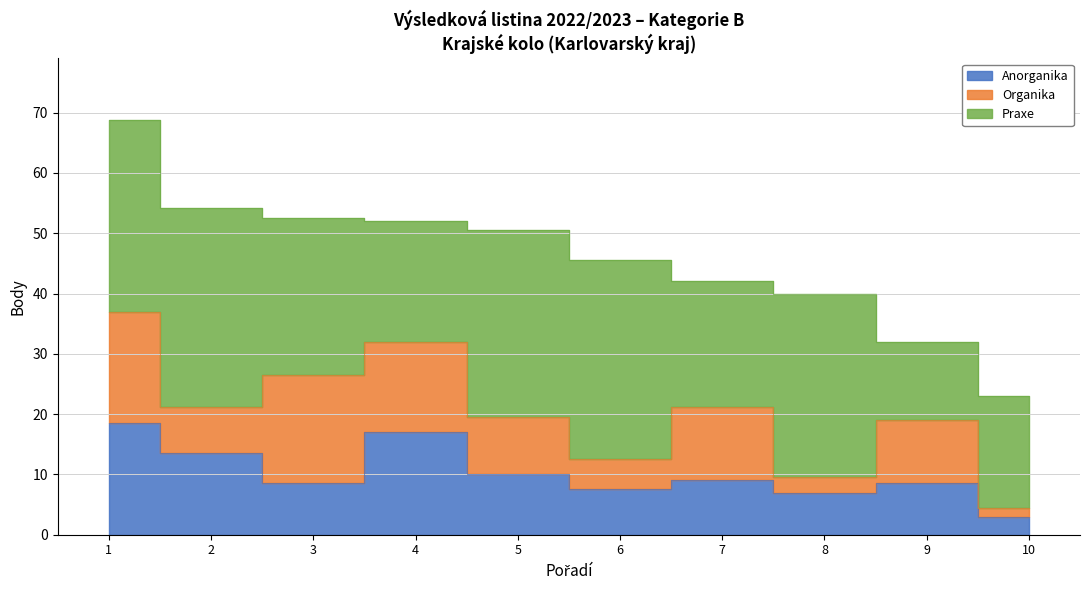

True or false: Celkem has more than 2 interior local peaks.

False